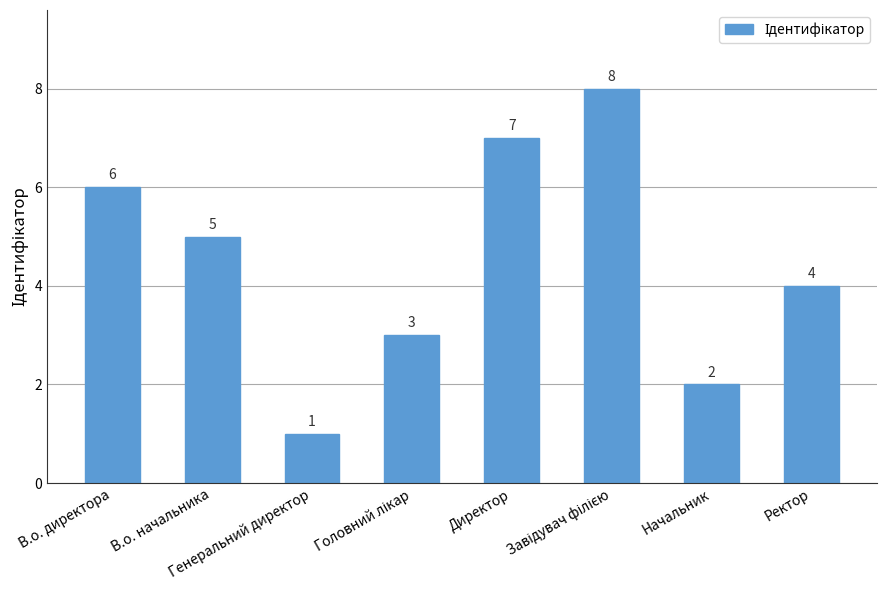

What is the value of the 5th bar from the left?

7